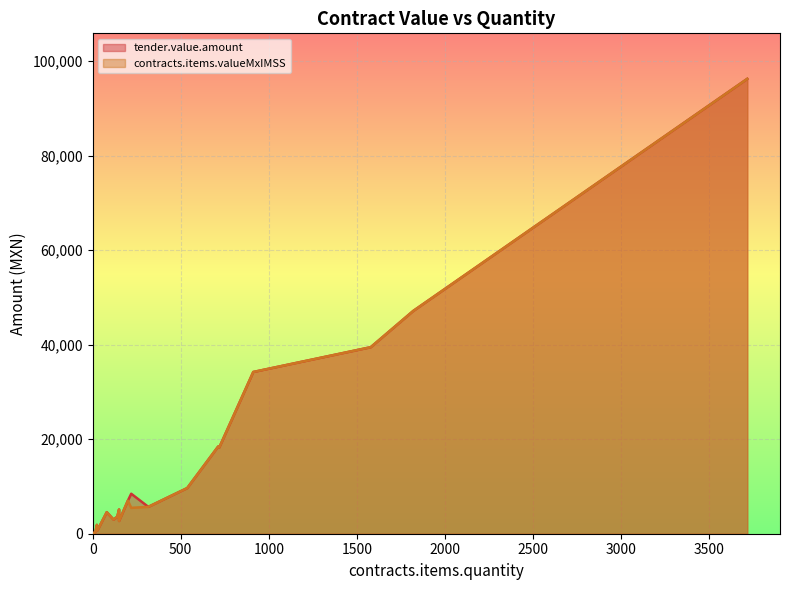

At which label does contracts.items.valueMxIMSS reach its minimum?

3